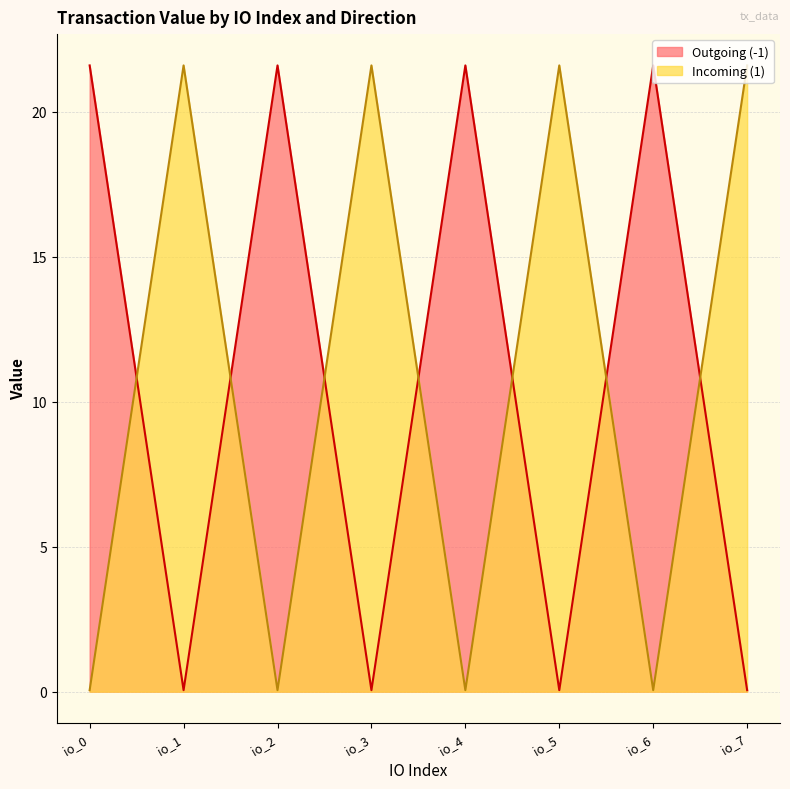

Where do Incoming (1) and Outgoing (-1) first cross each other?

io_0 and io_1